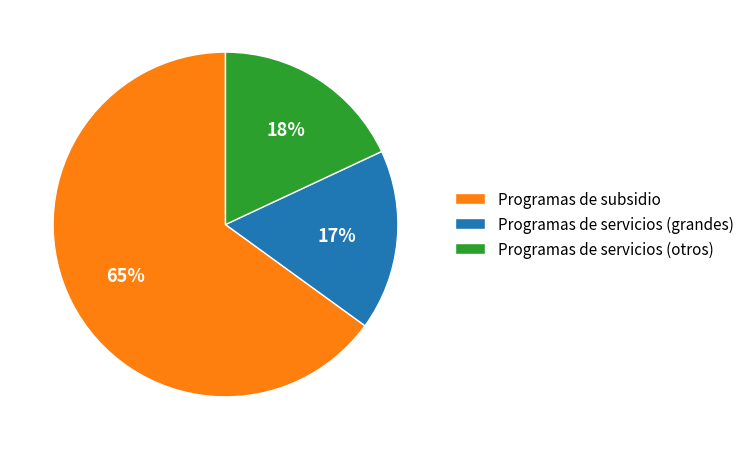

Does any single category account for the majority?

Yes